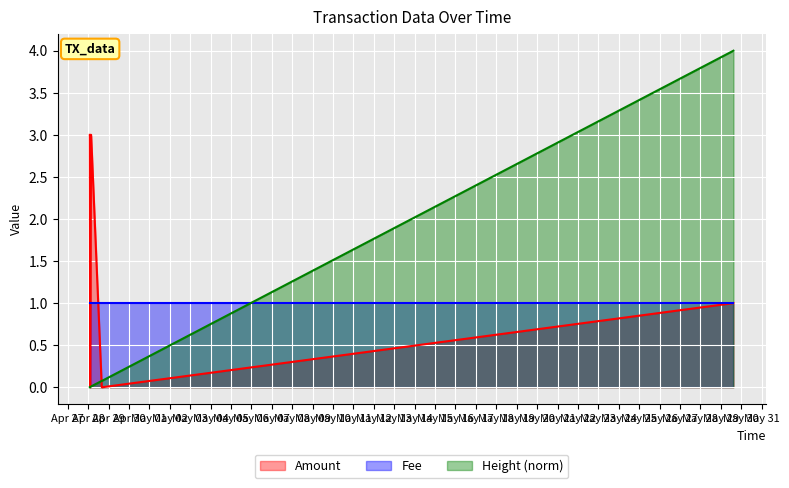

How many values in Amount are above zero?

3